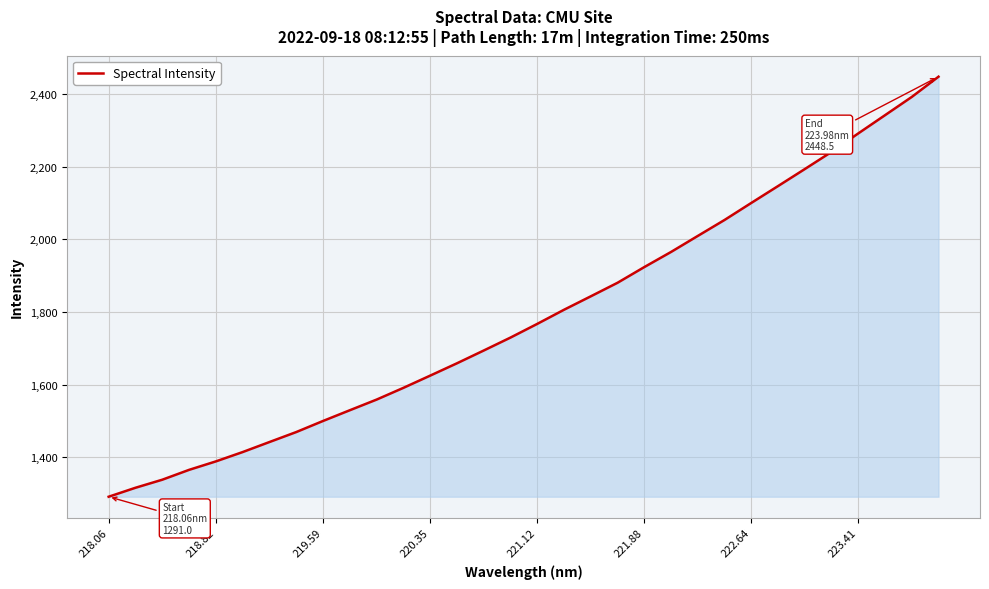

Reading left to right, list all the values displayed in this chart.

1291.0	1315.7	1337.9	1365.0	1388.3	1414.1	1441.7	1469.2	1499.8	1529.3	1558.7	1591.0	1624.7	1658.7	1693.9	1729.5	1767.3	1806.2	1843.2	1880.6	1923.8	1965.5	2009.7	2053.7	2100.6	2147.1	2193.9	2241.3	2292.2	2342.4	2392.7	2448.5